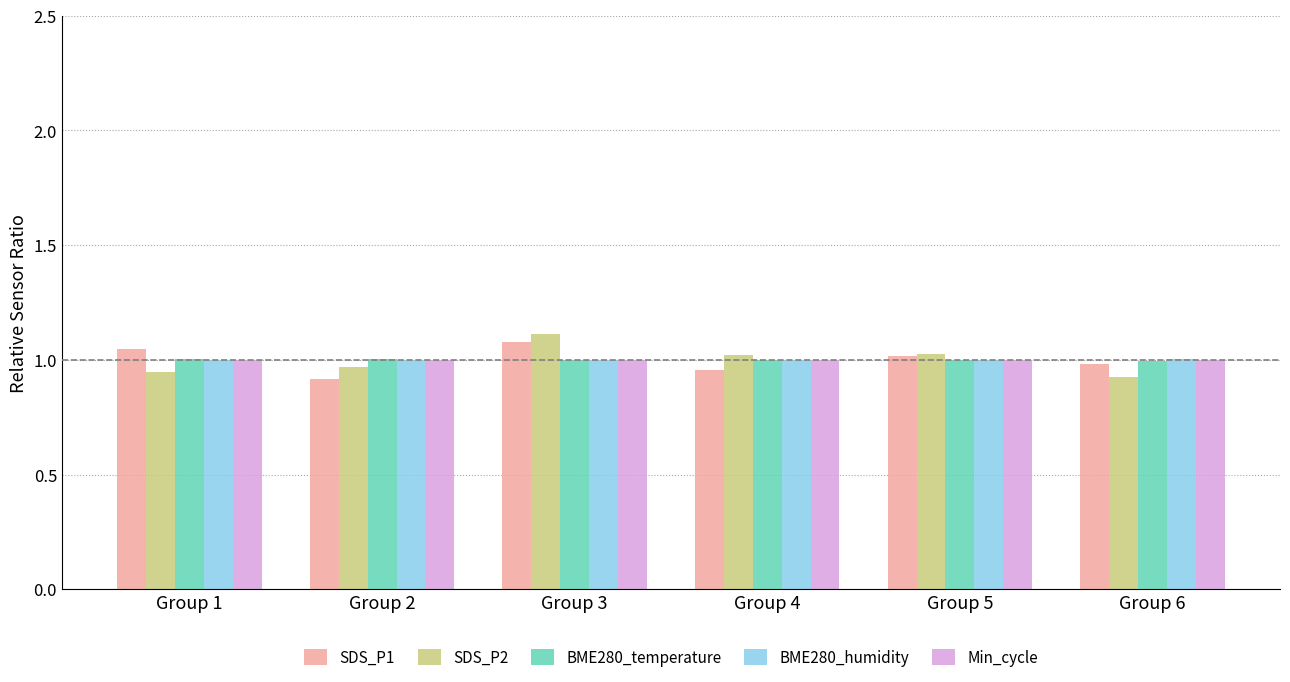

What is the total value across all series at Group 4?

5.0